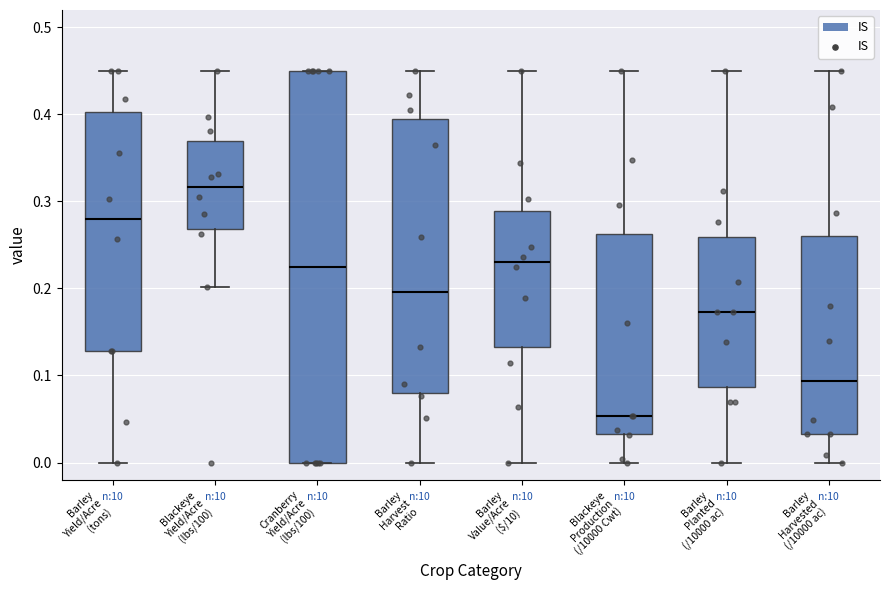

Comparing the boxes themselves (not the whiskers), which one is the tallest?

Cranberry Yield/Acre (lbs/100)